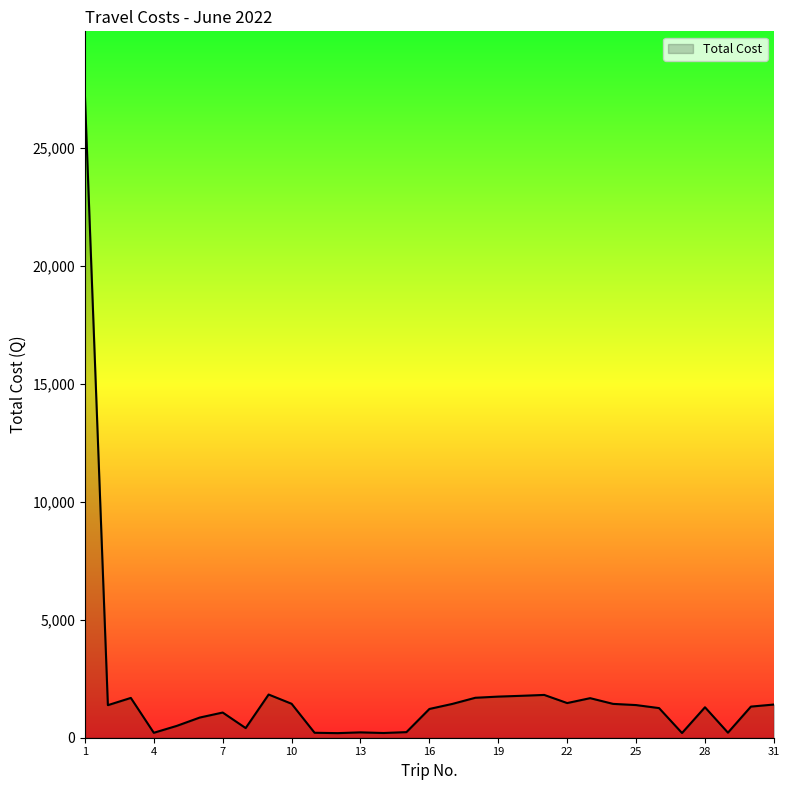

Does the chart have visible grid lines?

No